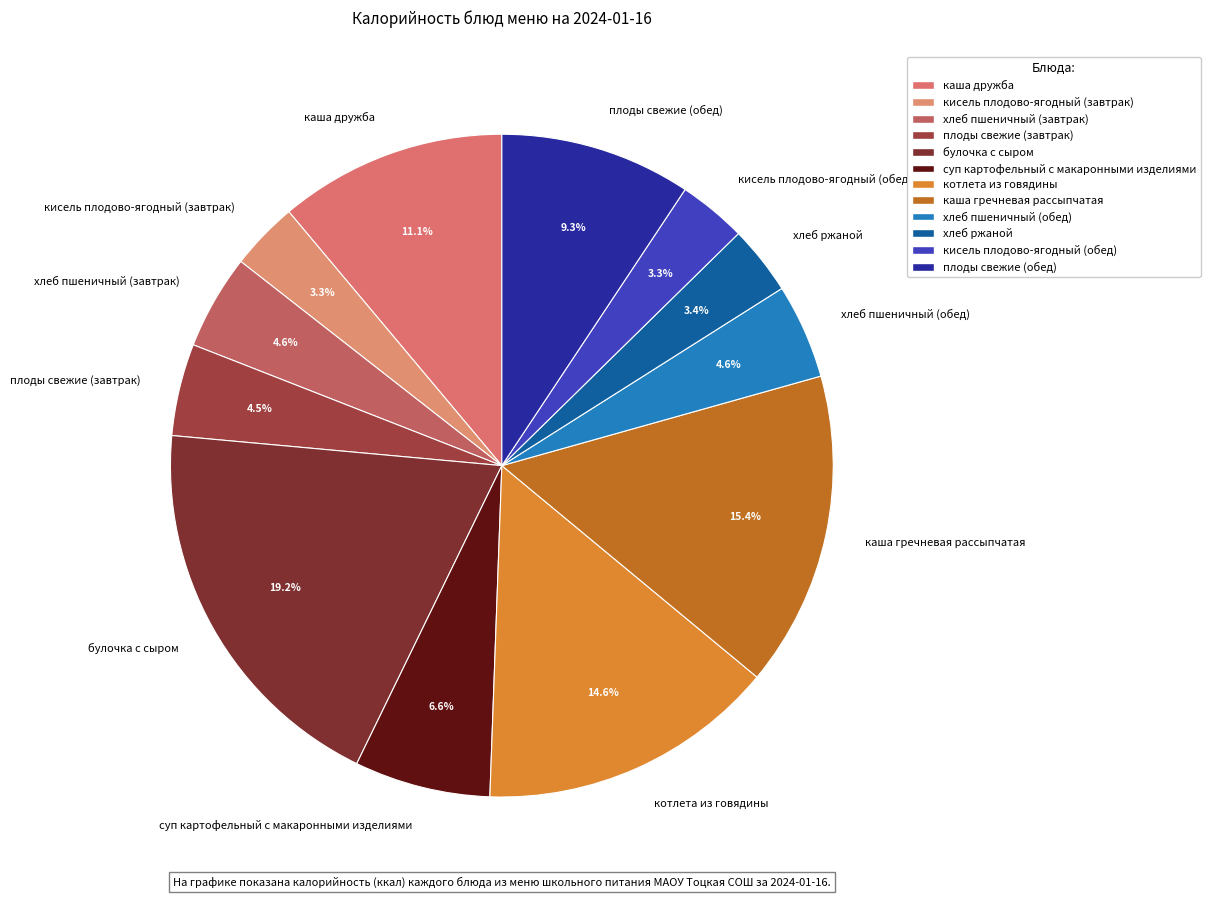

To the nearest percent, what is the difference between the хлеб ржаной and плоды свежие (завтрак) slice percentages?

1%